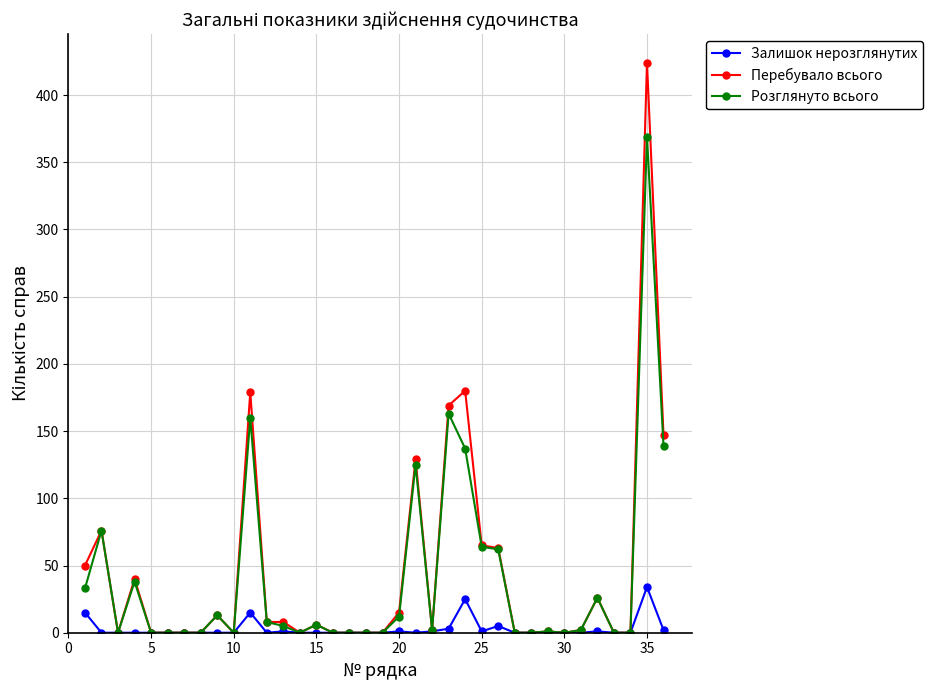

Is this an area chart (filled region under the line)?

No